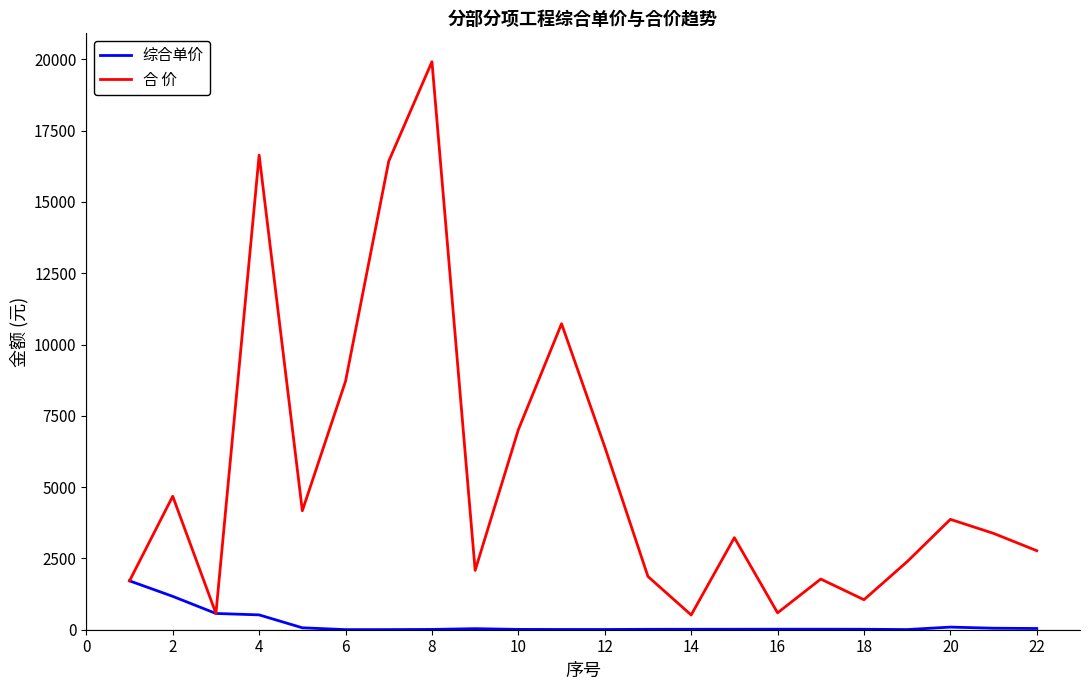

How many distinct data groups are displayed?

2